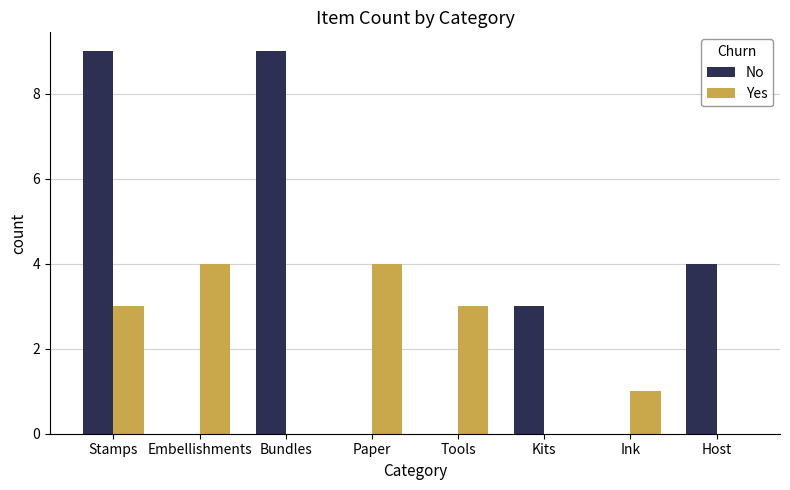

What is the sum of the Yes values at Stamps and Kits?

3